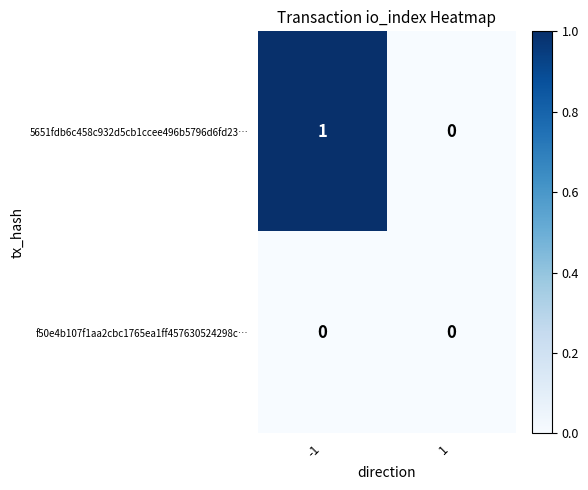

Reading right to left, transcribe all the data shown in this chart.

5651fdb6c458c932d5cb1ccee496b5796d6fd23…: 1=0	-1=1
f50e4b107f1aa2cbc1765ea1ff457630524298c…: 1=0	-1=0